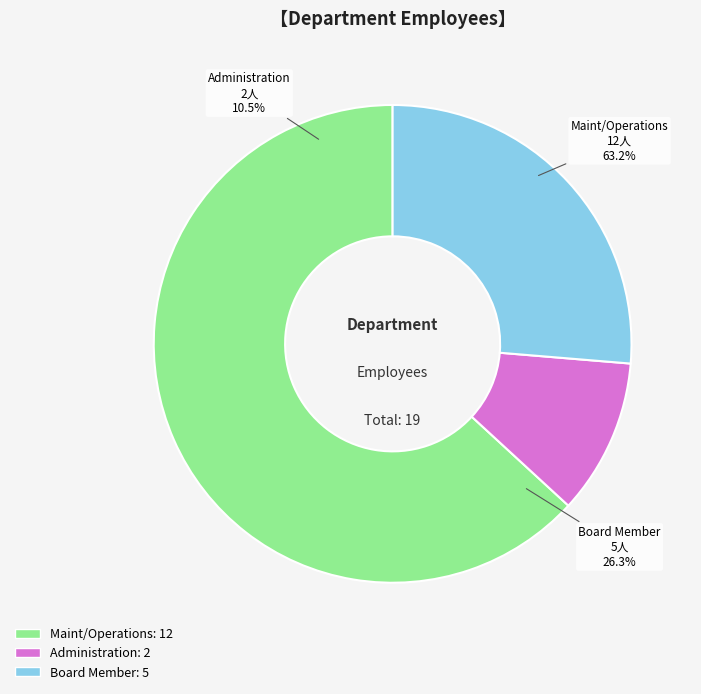

Which category has the biggest portion of the pie?

Maint/Operations